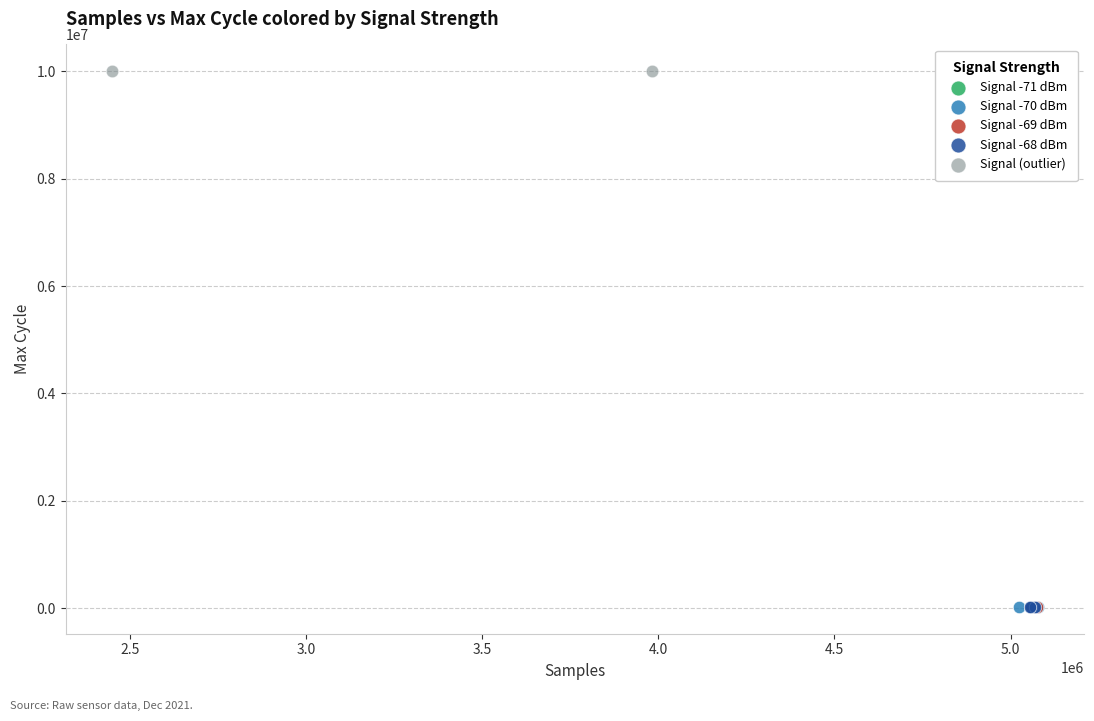

What are all the series names shown in the legend?

Signal -71 dBm, Signal -70 dBm, Signal -69 dBm, Signal -68 dBm, Signal (outlier)